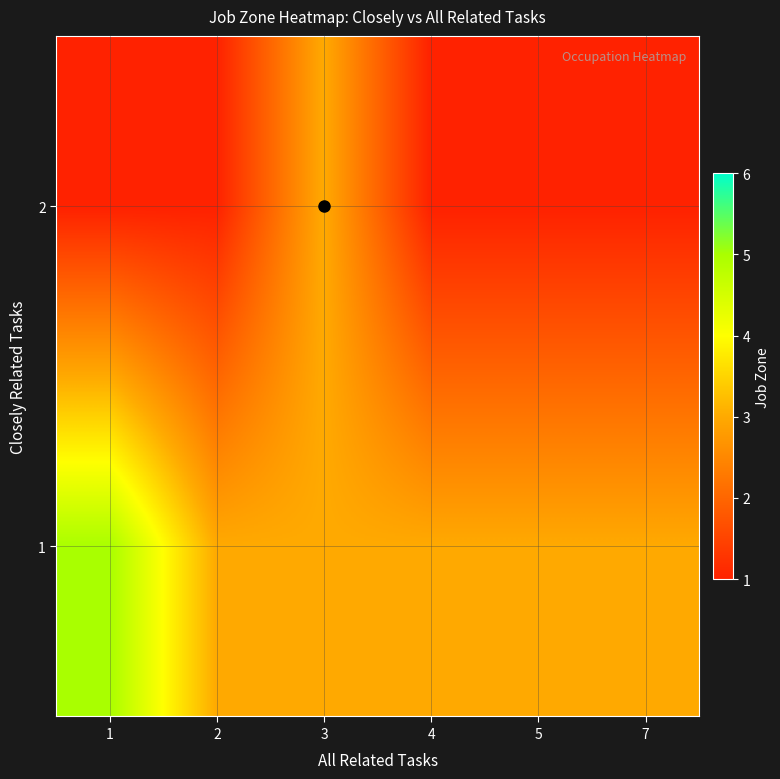

List the series in order of their overall mean, lowest first.

2, 1